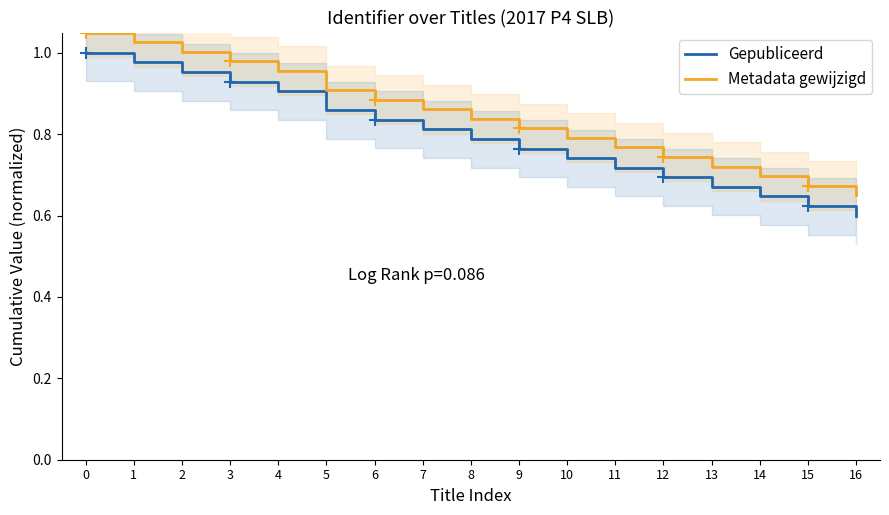

What are all the series names shown in the legend?

Gepubliceerd, Metadata gewijzigd